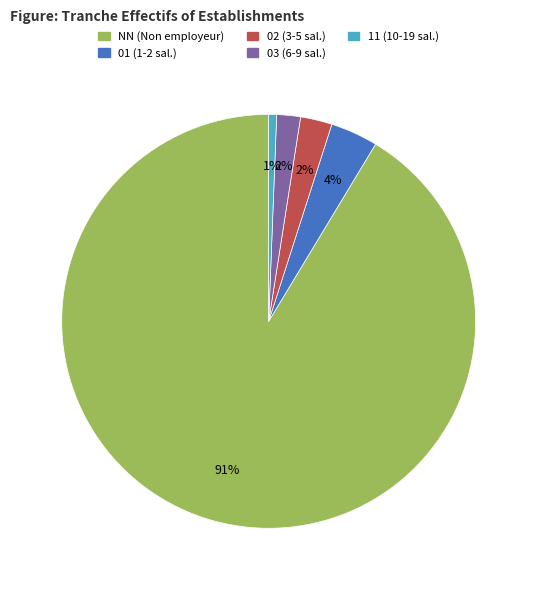

Does any single category account for the majority?

Yes